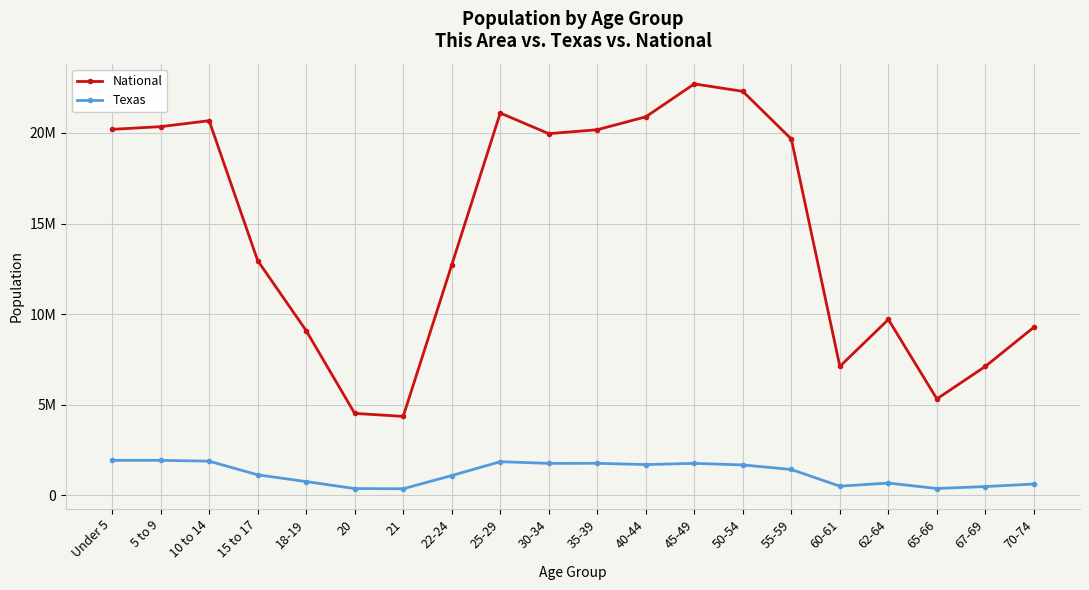

What is the label of the 8th point from the right?

45-49